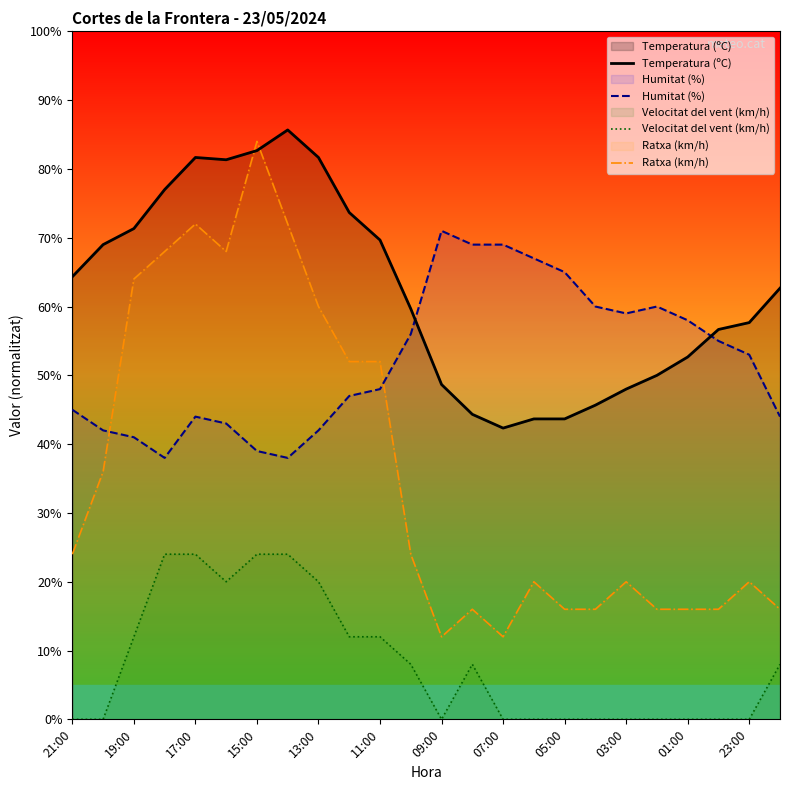

Count the number of data series in this chart.

4